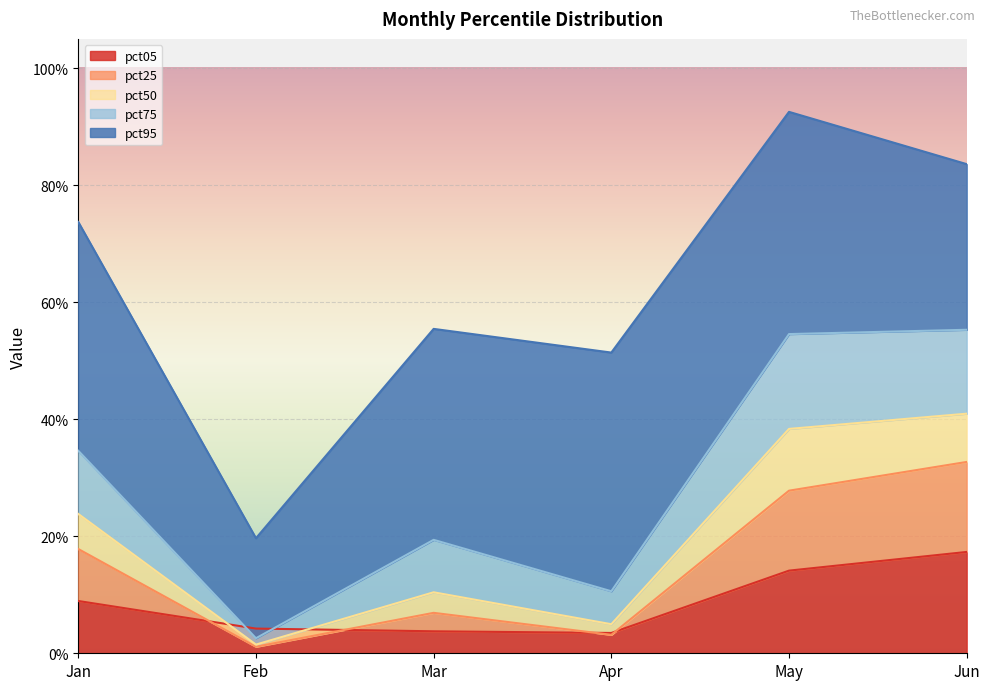

True or false: pct25 and pct95 intersect in this chart.

False